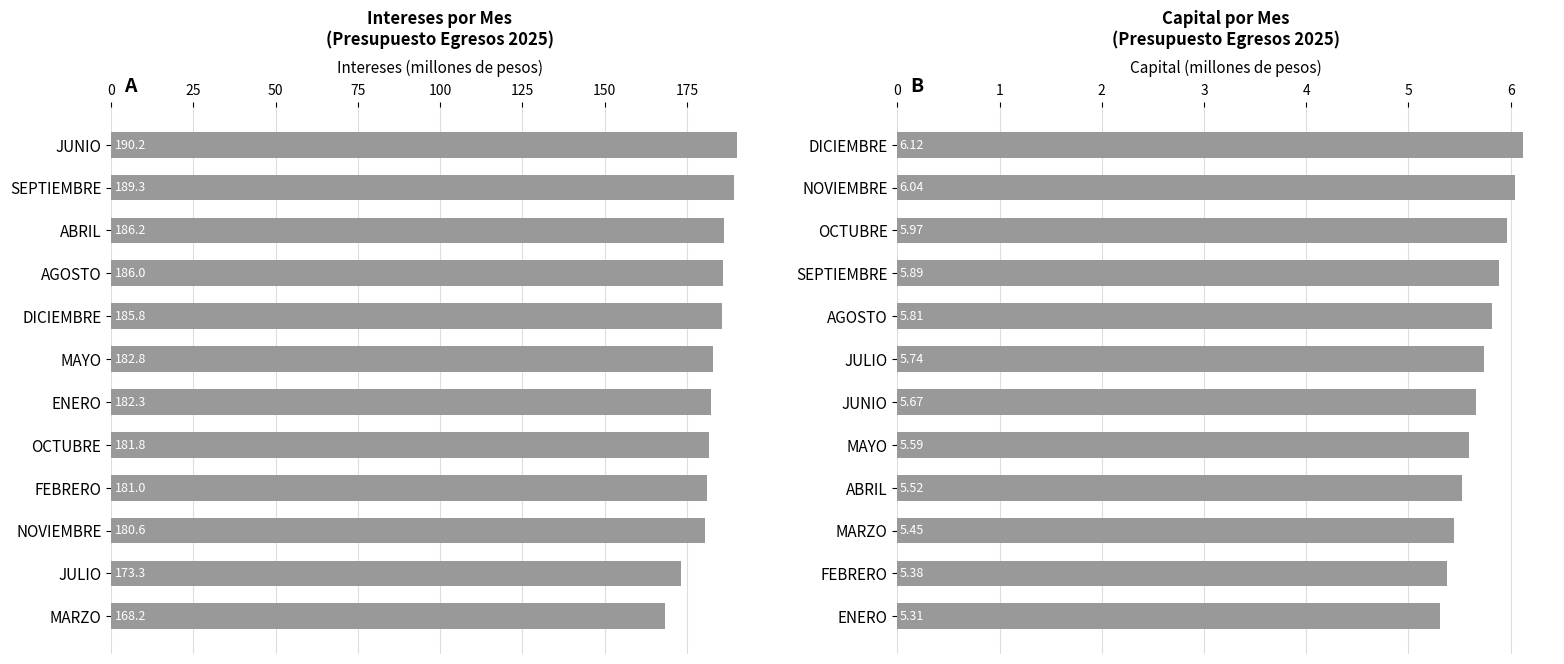

How many data points in INTERESES (92101) are above 182?

7